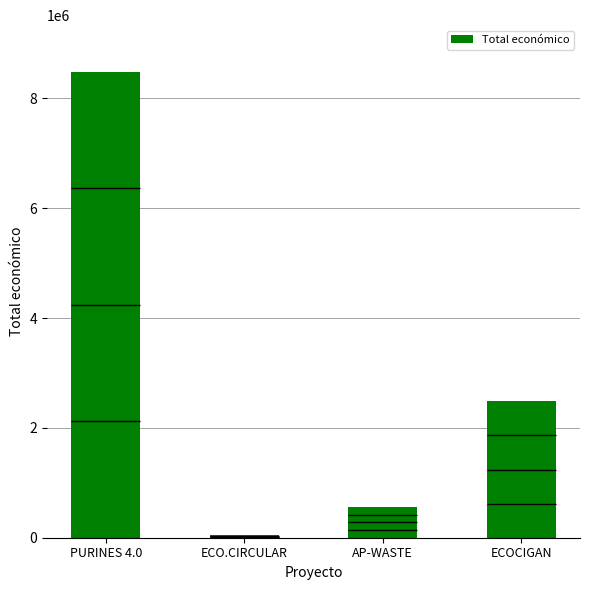

What is the label of the 3rd bar from the left?

AP-WASTE